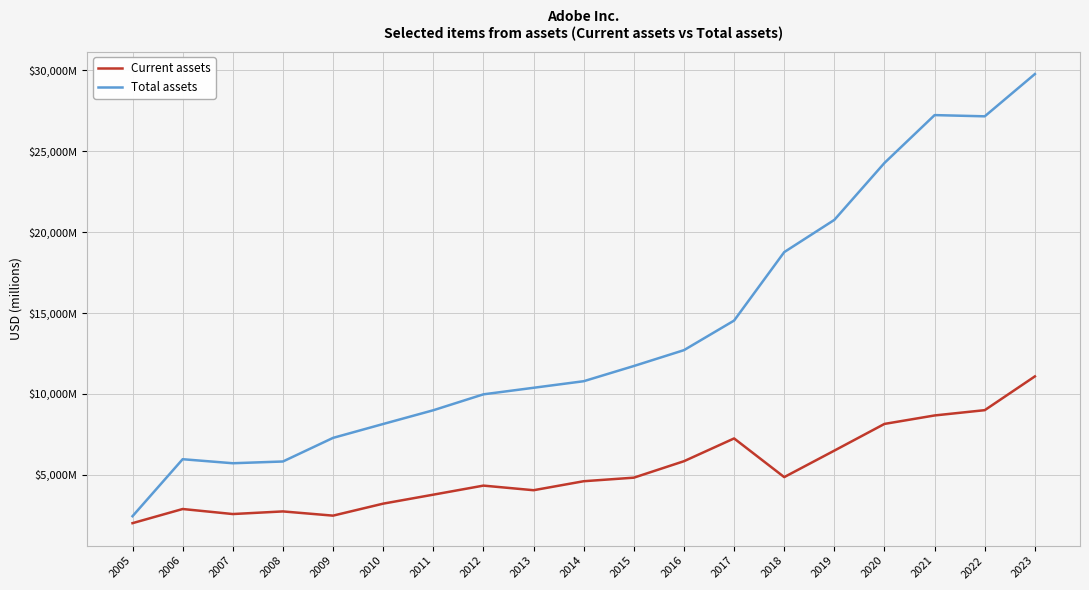

What are all the series names shown in the legend?

Current assets, Total assets